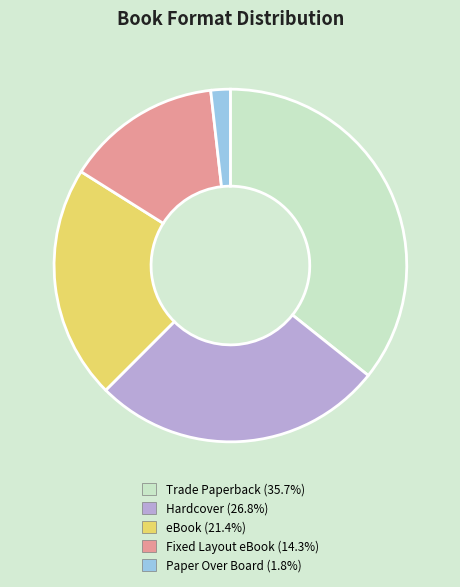

Approximately how many times larger is the value at Hardcover compared to Trade Paperback?

0.8